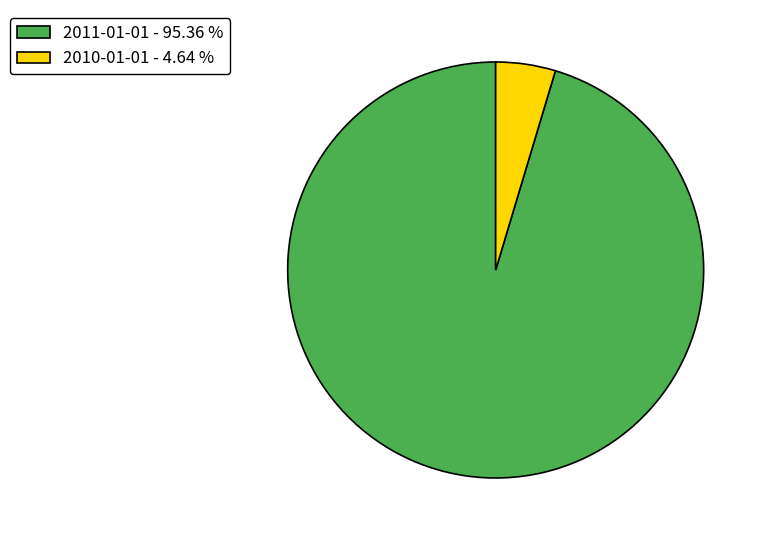

Do 2010-01-01 - 4.64 % and 2011-01-01 - 95.36 % together represent more than half of the pie?

Yes